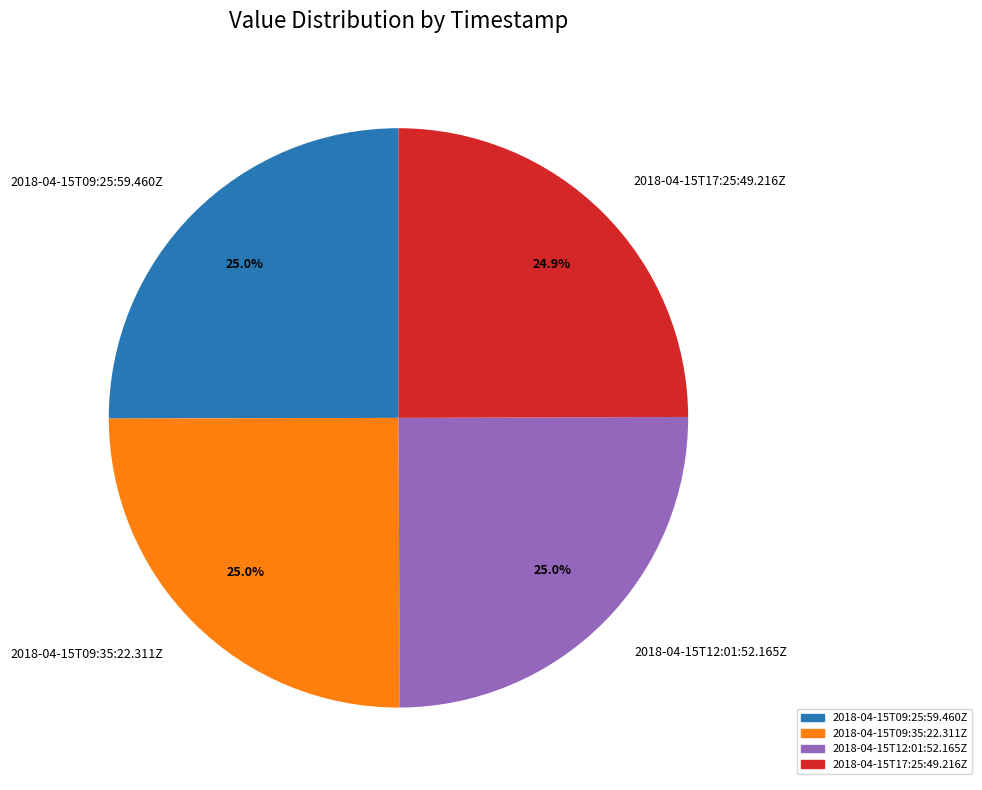

What percentage is the 2018-04-15T09:35:22.311Z slice, to the nearest percent?

25%